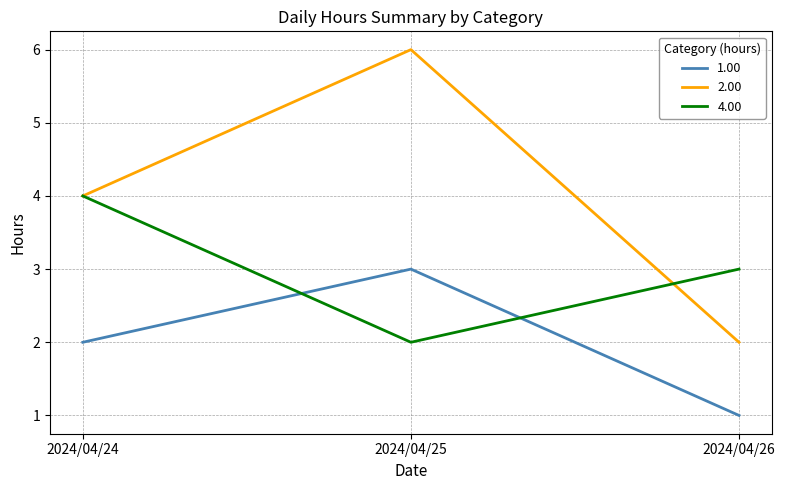

Is the value of 2.00 at 2024/04/25 greater than the value of 1.00 at 2024/04/24?

Yes